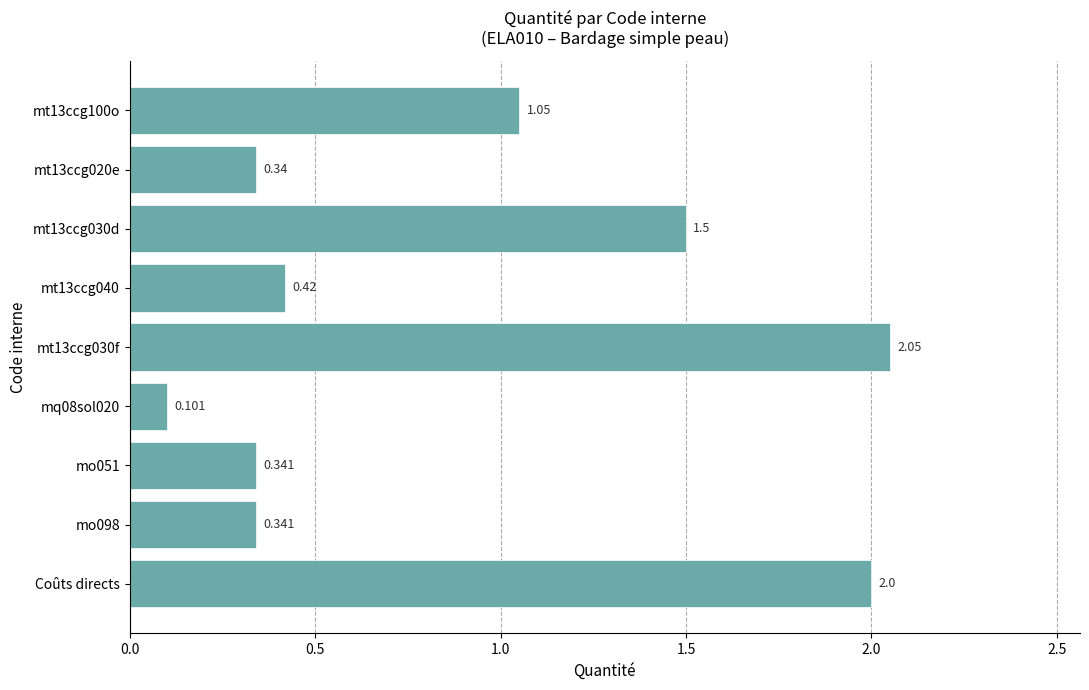

What is the label of the 9th bar from the top?

Coûts directs